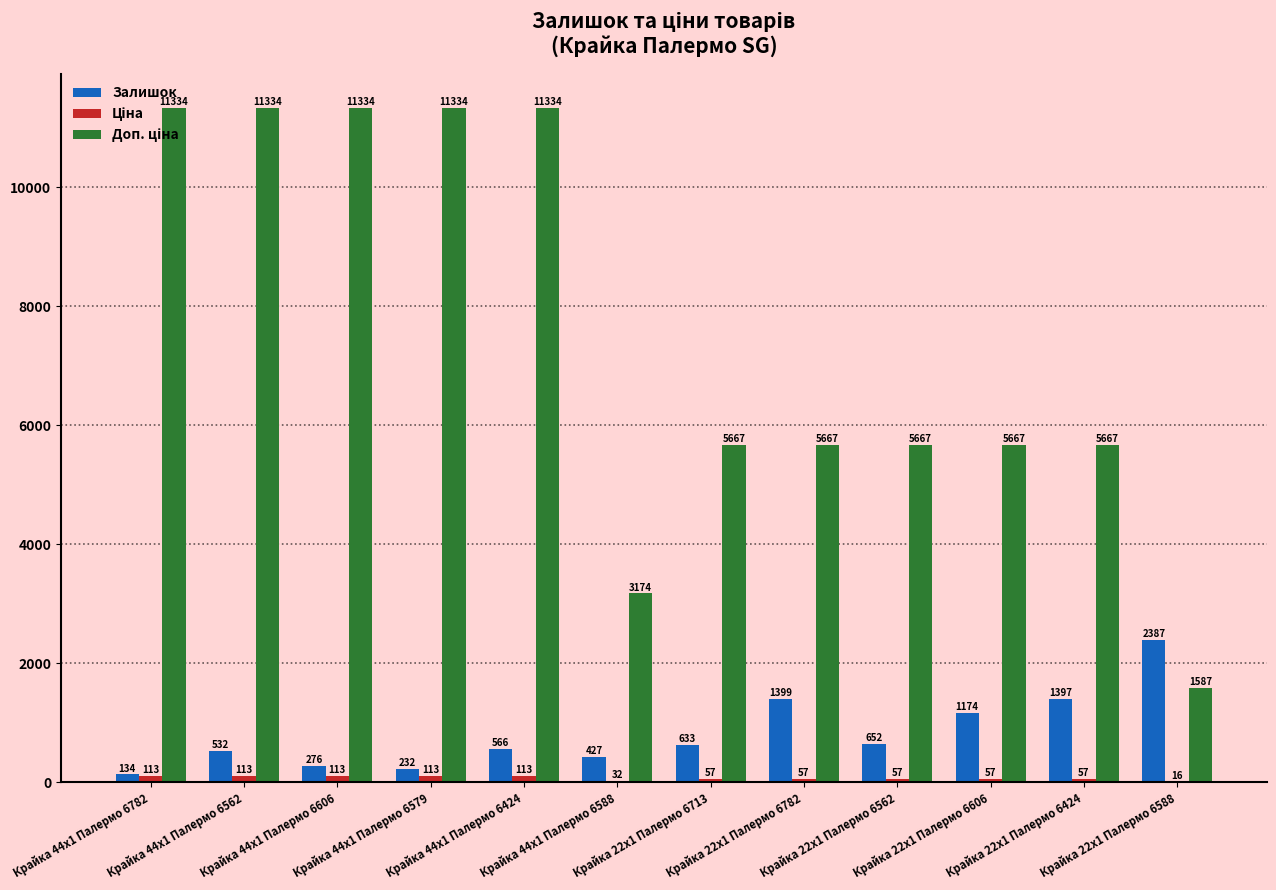

Read the Залишок value at Крайка 44x1 Палермо 6424.

566.0